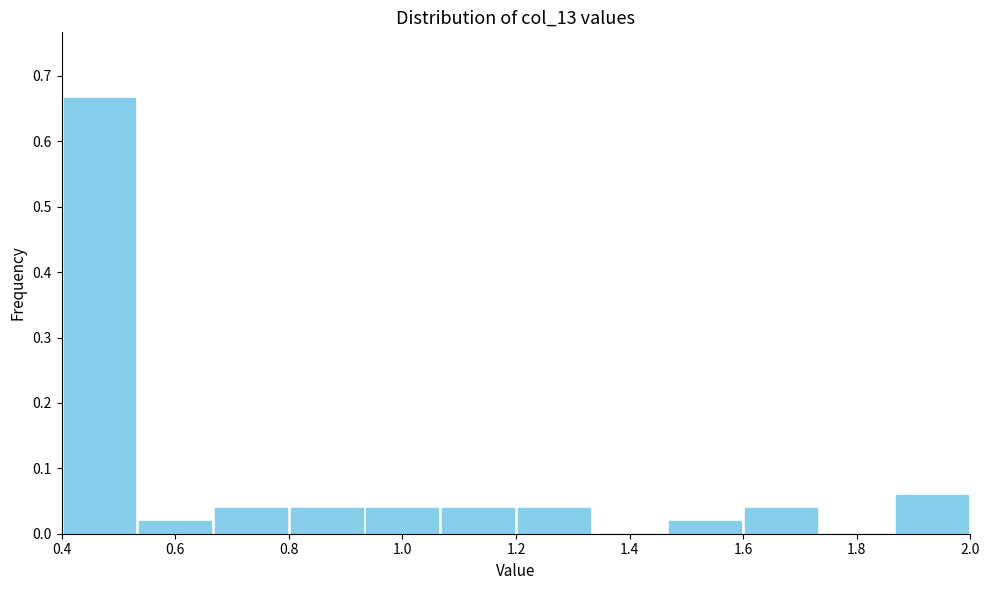

How tall is the bar that spans 0.94 to 1.06 on the x-axis? Neither the bar edges nor the heights are printed on the chart, so give them approximately, as read against the axes.

0.04